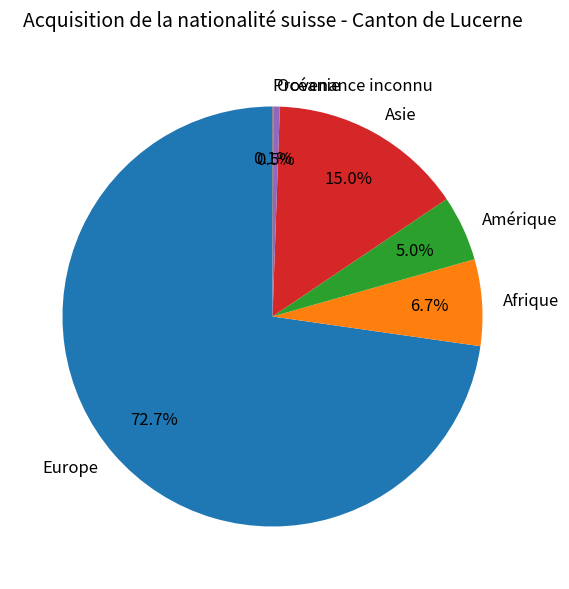

The Asie slice represents 15% of the pie. True or false?

True